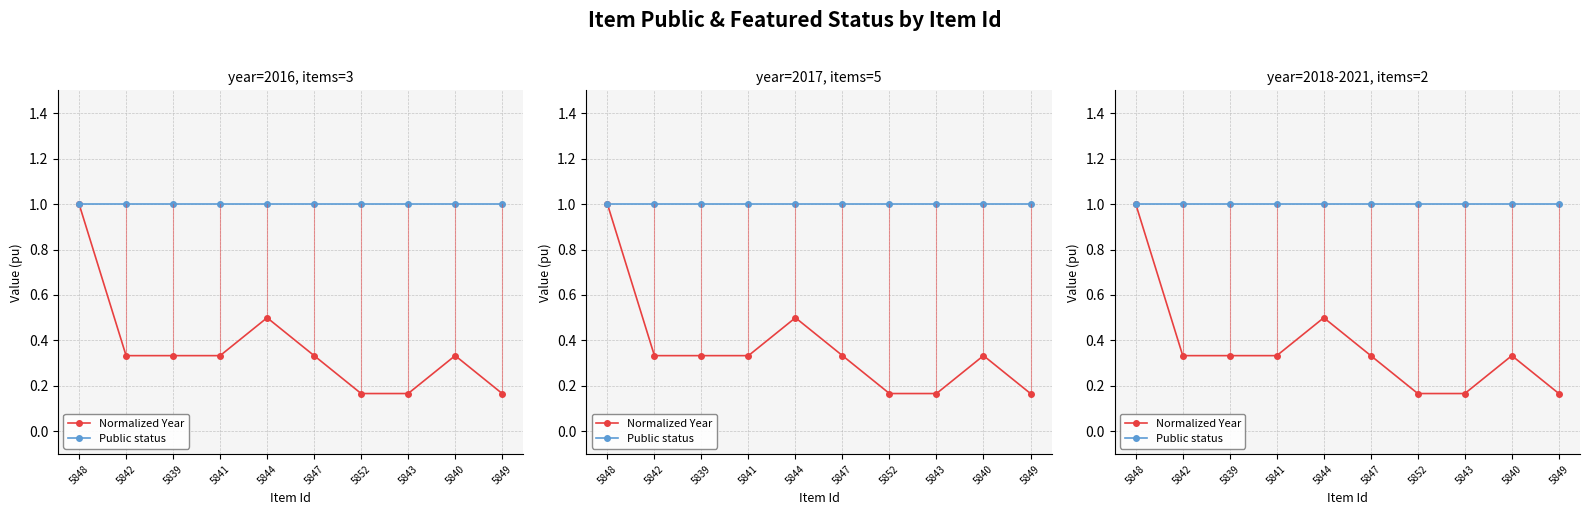

At which category does Normalized Year reach its first local peak?

5844